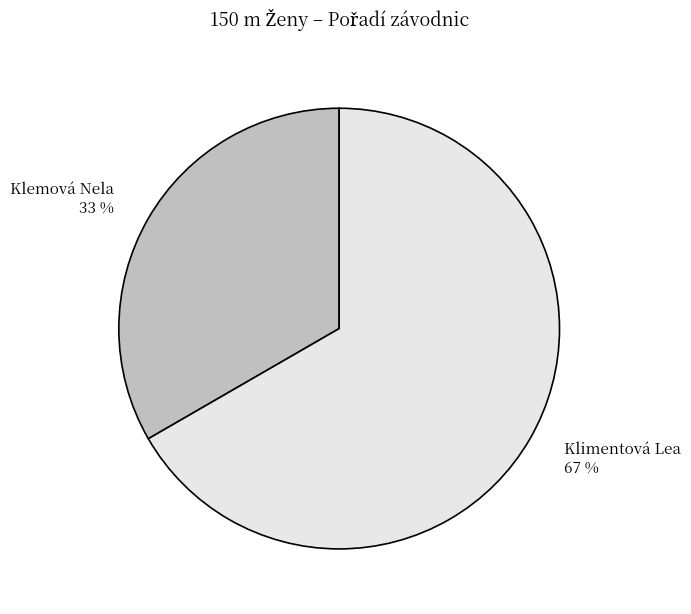

The Klimentová Lea slice represents 76% of the pie. True or false?

False